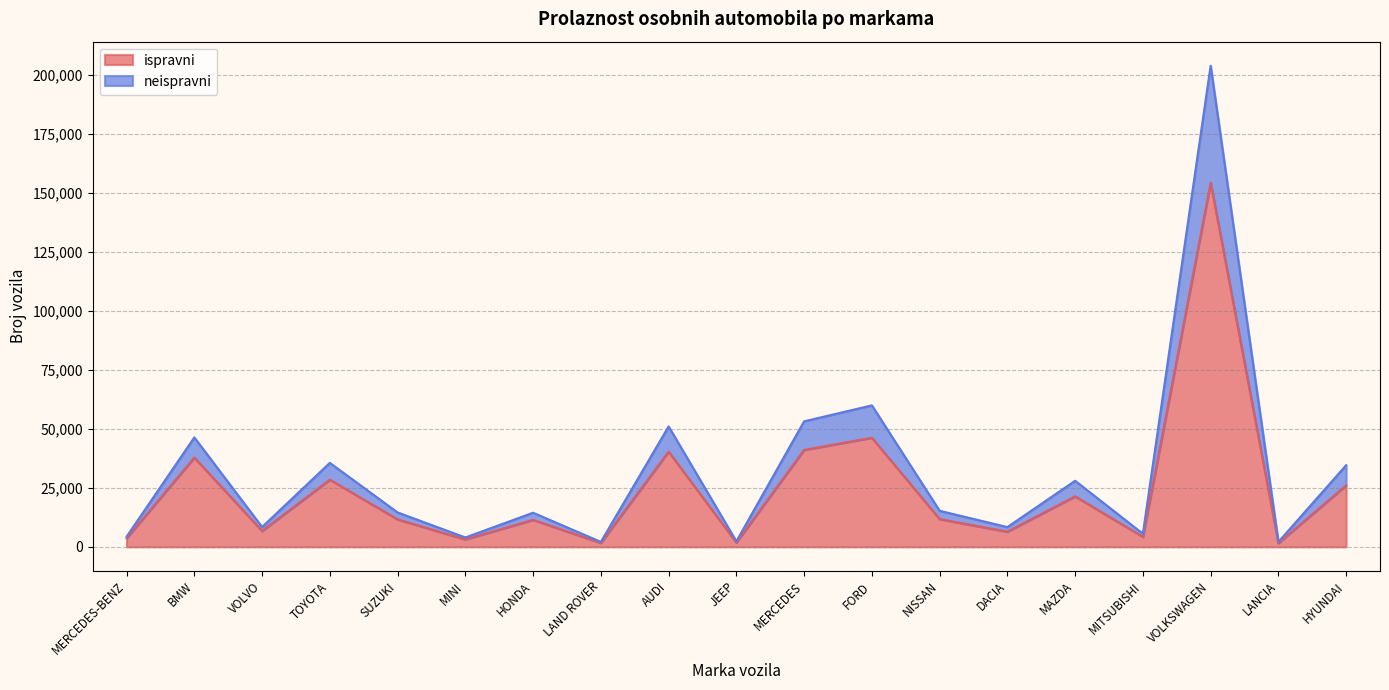

Which series has the largest total across all categories?

neispravni